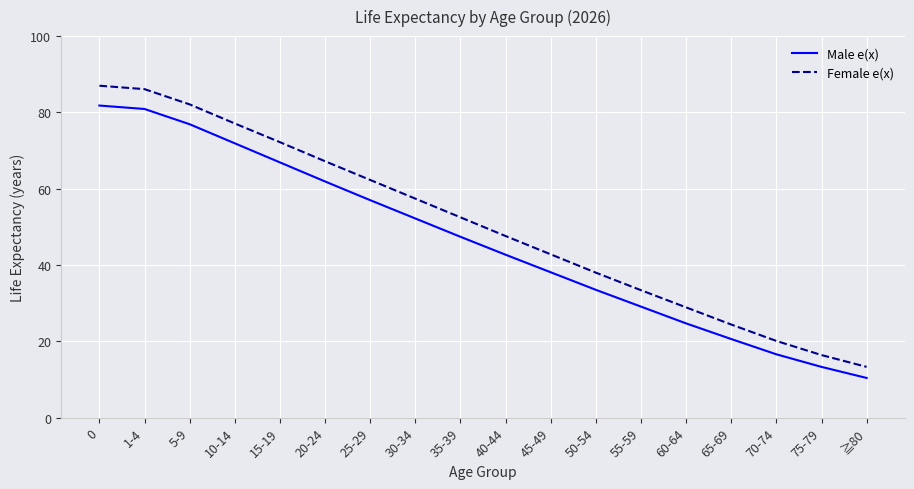

What position from the left is 45-49?

11